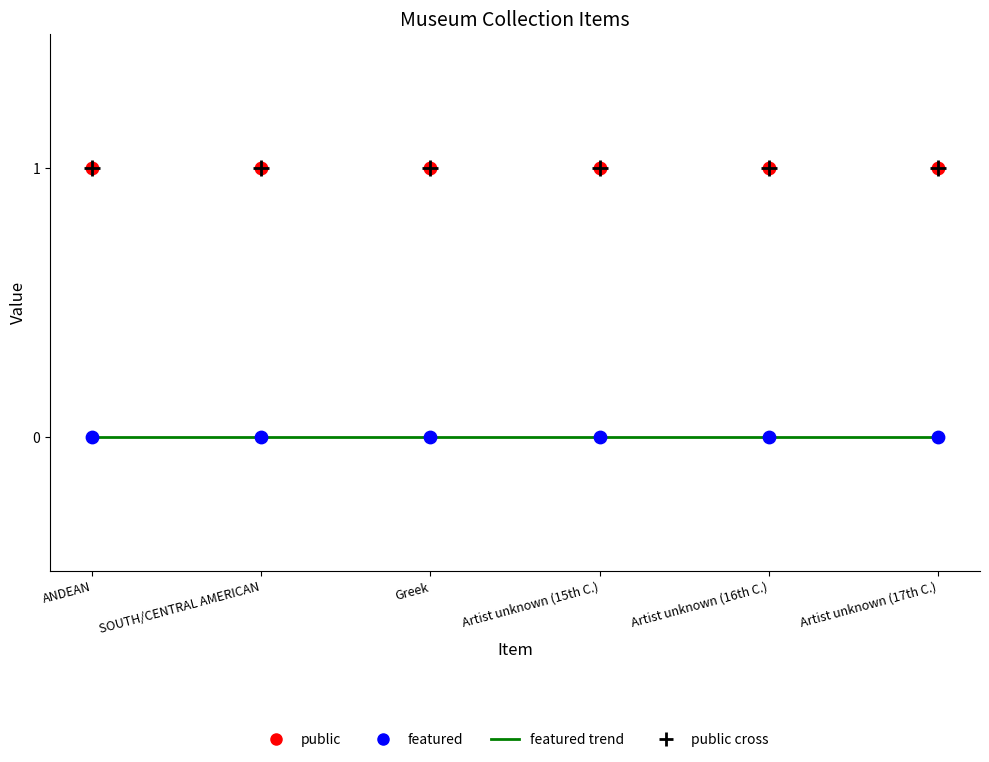

Which series contains the lowest Y value?

featured_line